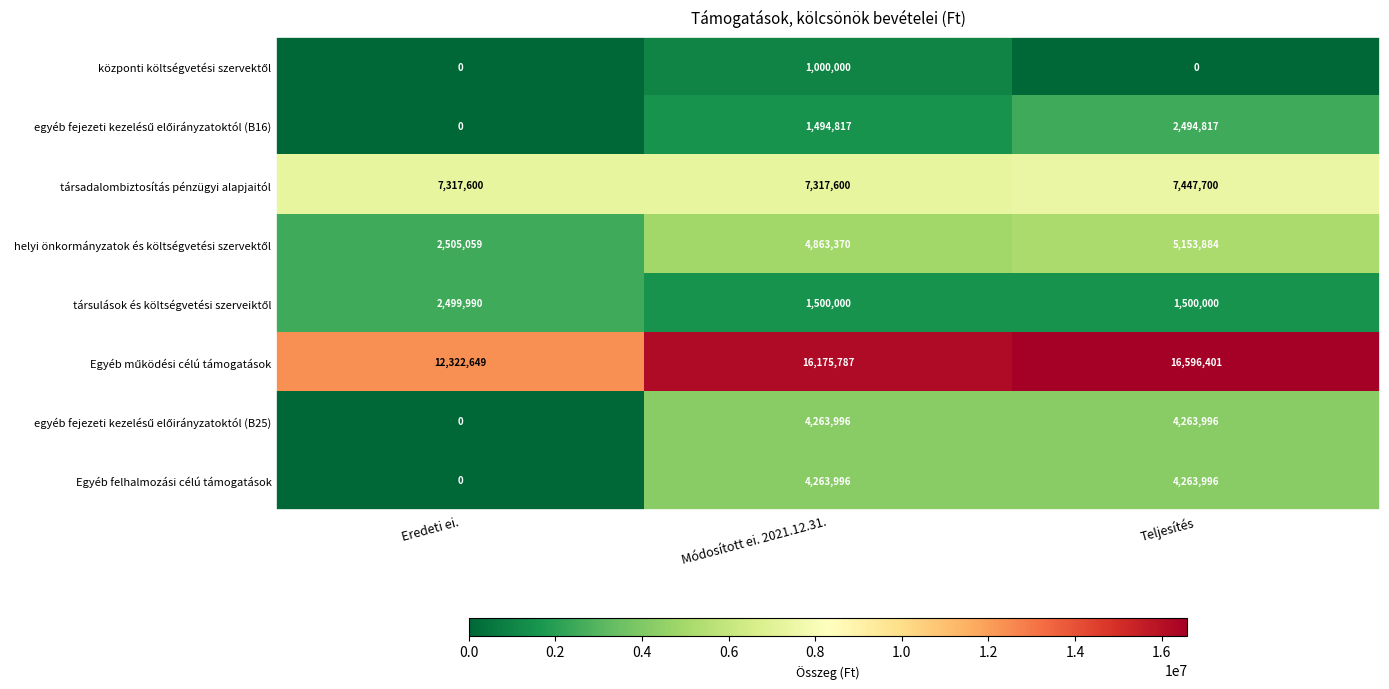

What is the difference between the highest and lowest values at Módosított ei. 2021.12.31.?

15175787